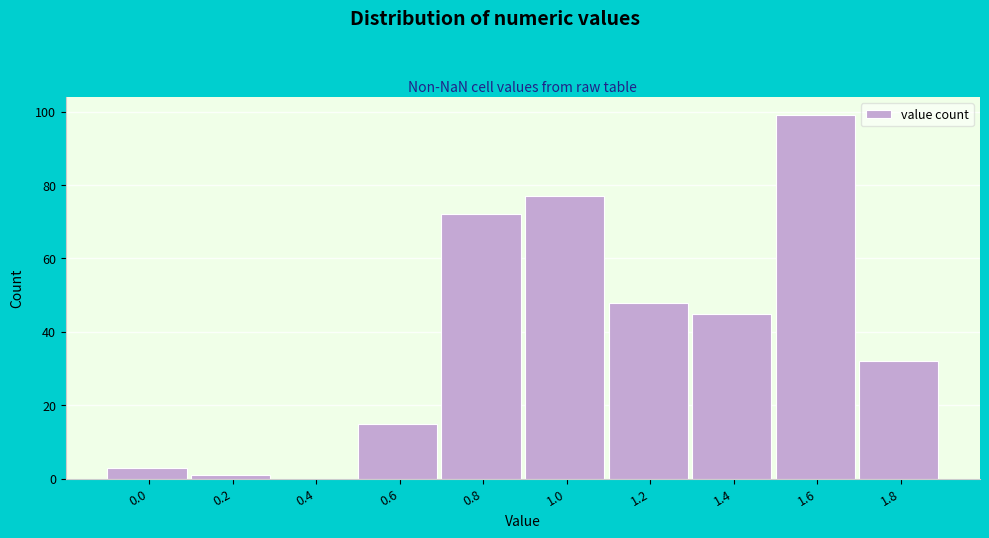

Reading left to right, list all the values displayed in this chart.

0.0=3	0.2=1	0.4=0	0.6=15	0.8=72	1.0=77	1.2=48	1.4=45	1.6=99	1.8=32